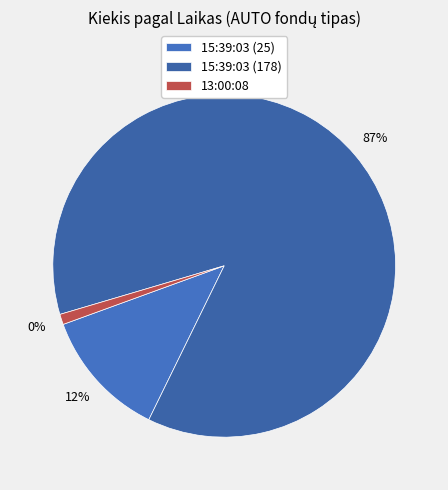

Which slice is the smallest?

13:00:08